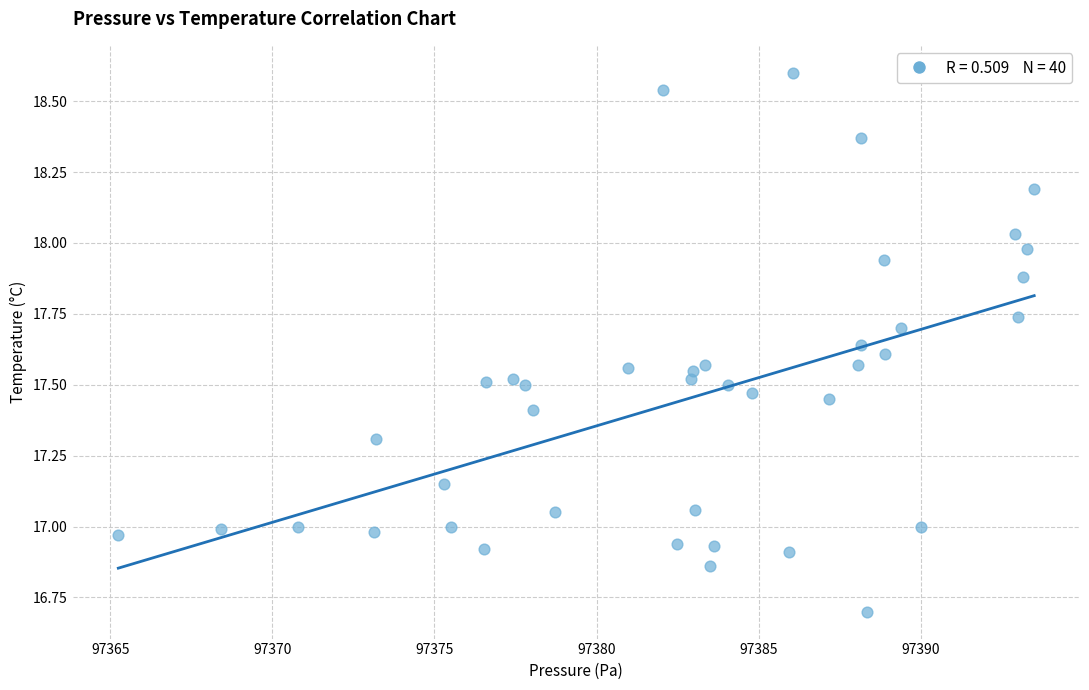

What is the range of Y values (max minus min)?

1.9